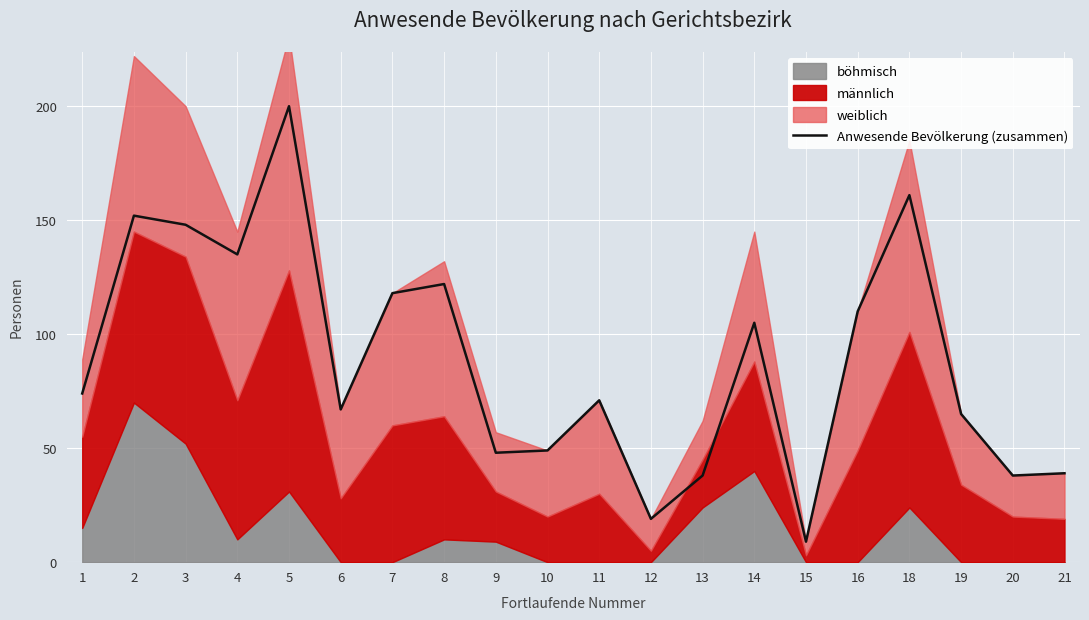

The chart shows a value of 104 at 11. True or false?

False